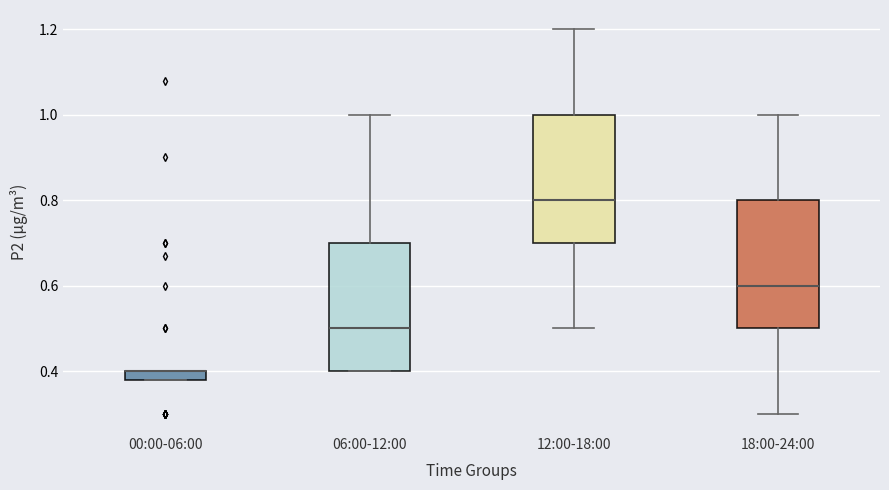

Where does the median line of the box for 18:00-24:00 sit on the y-axis? The values are not printed on the chart, so give them approximately, as read against the axis.

0.60